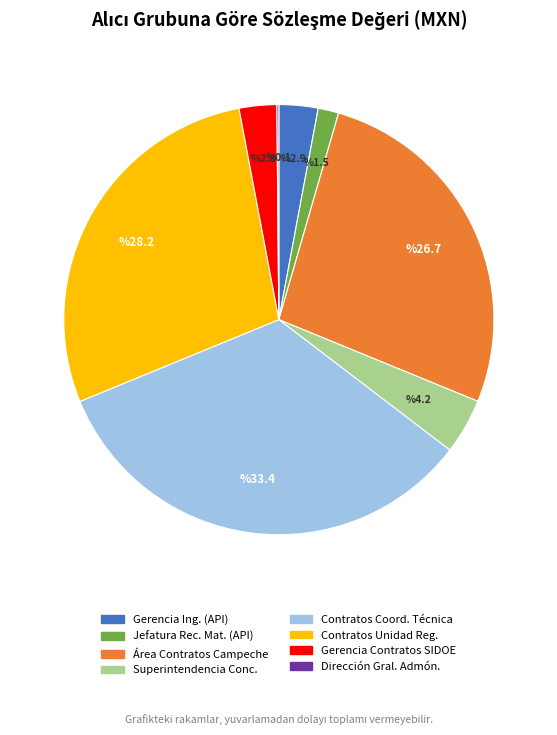

Does any single category account for the majority?

No